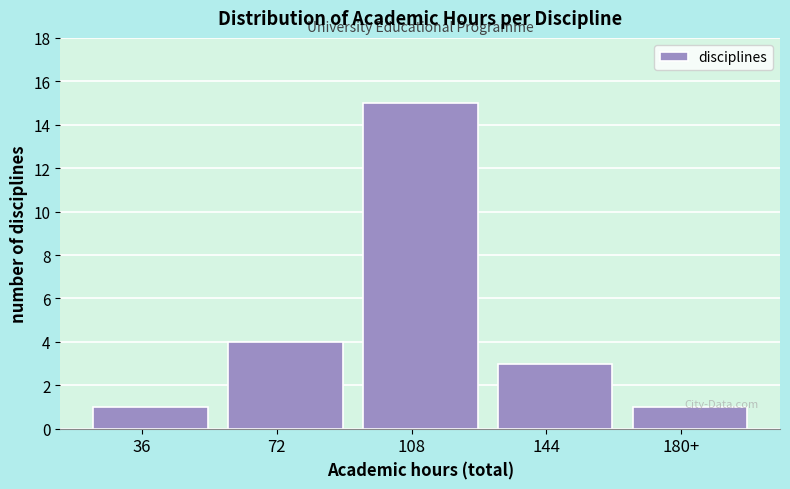

What value does the data have at 108, to the nearest 10?

20